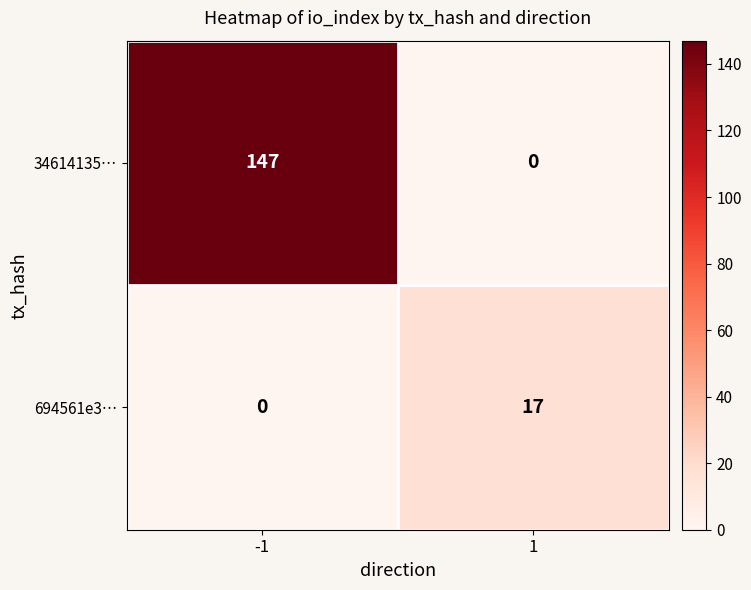

What is the sum of all 34614135… values?

147